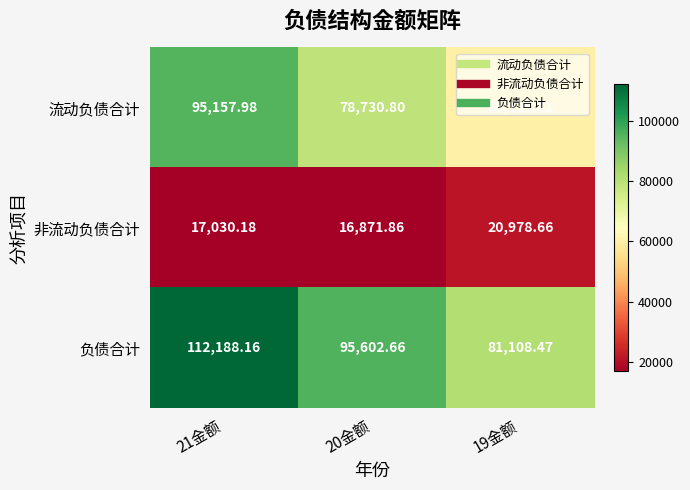

List the series in order of their overall mean, highest first.

负债合计, 流动负债合计, 非流动负债合计